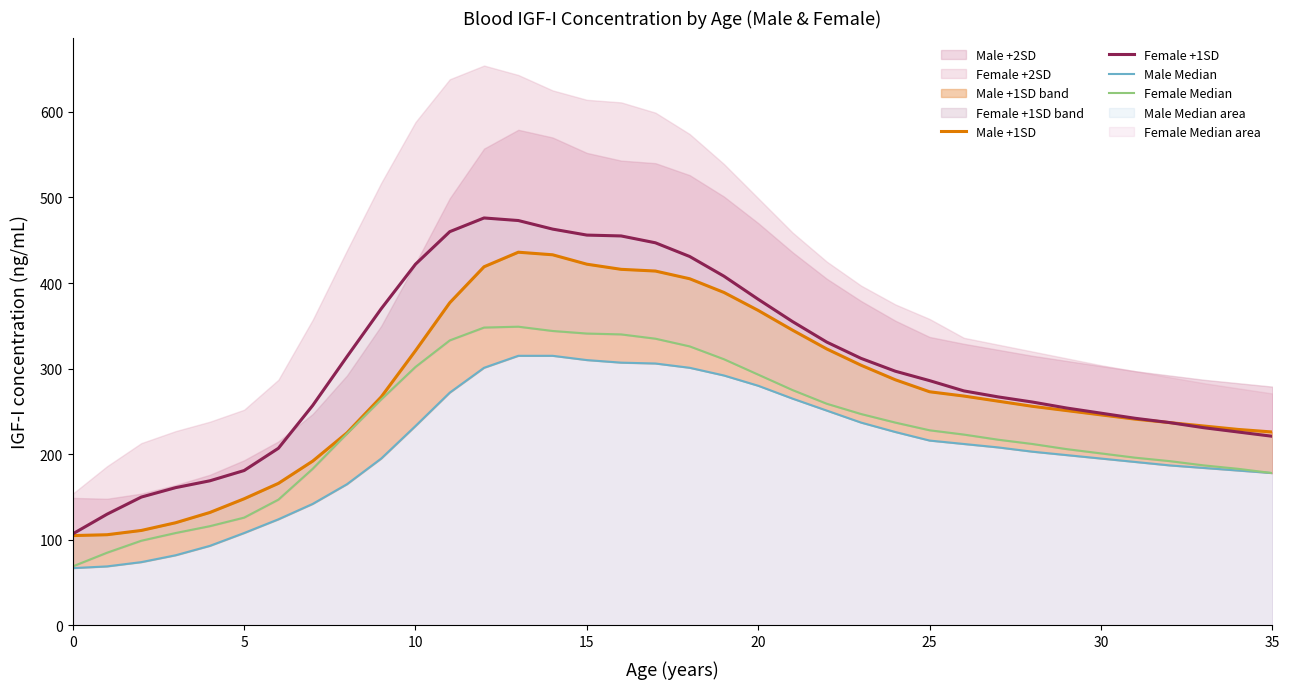

How many lines are shown in the chart?

4